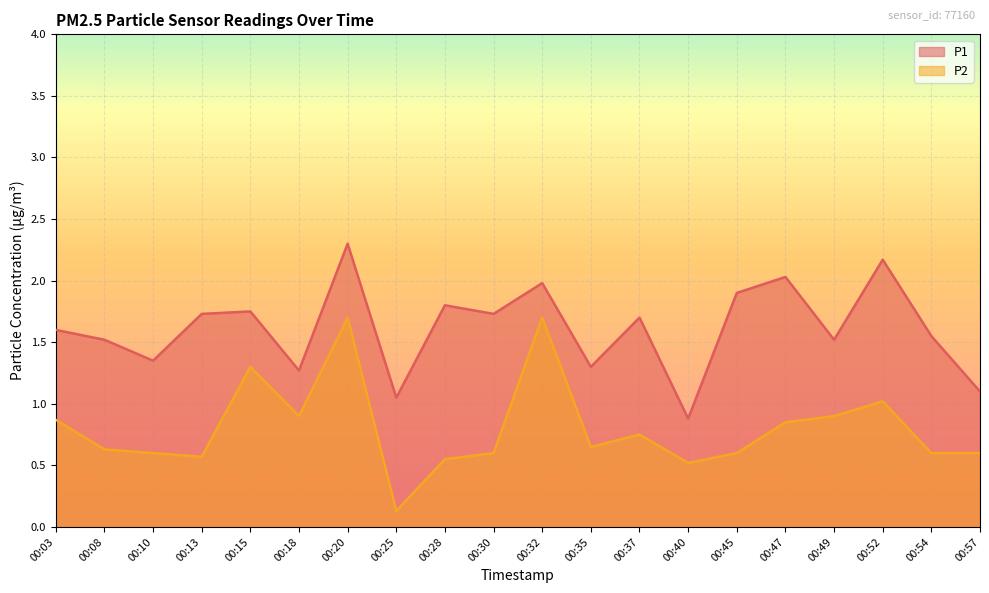

What is the difference between the P1 values at 00:03 and 00:20?

0.7